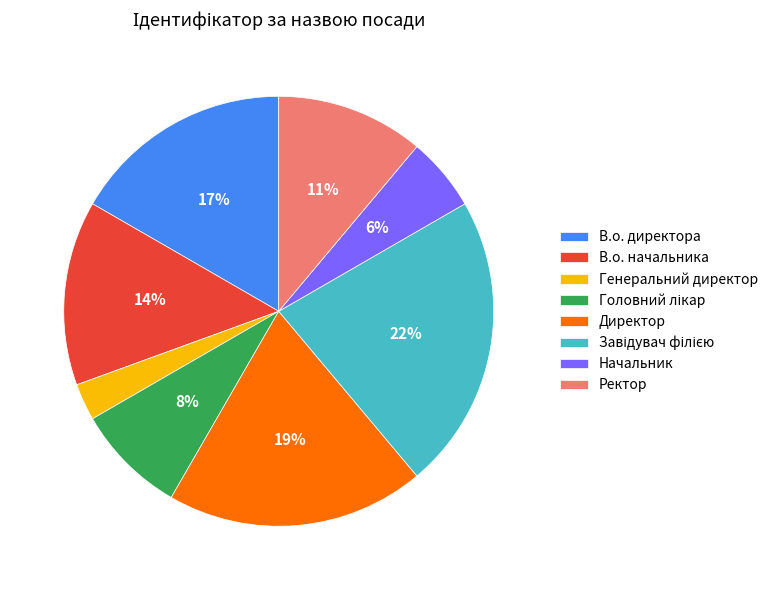

Does Директор represent more than half of the total?

No